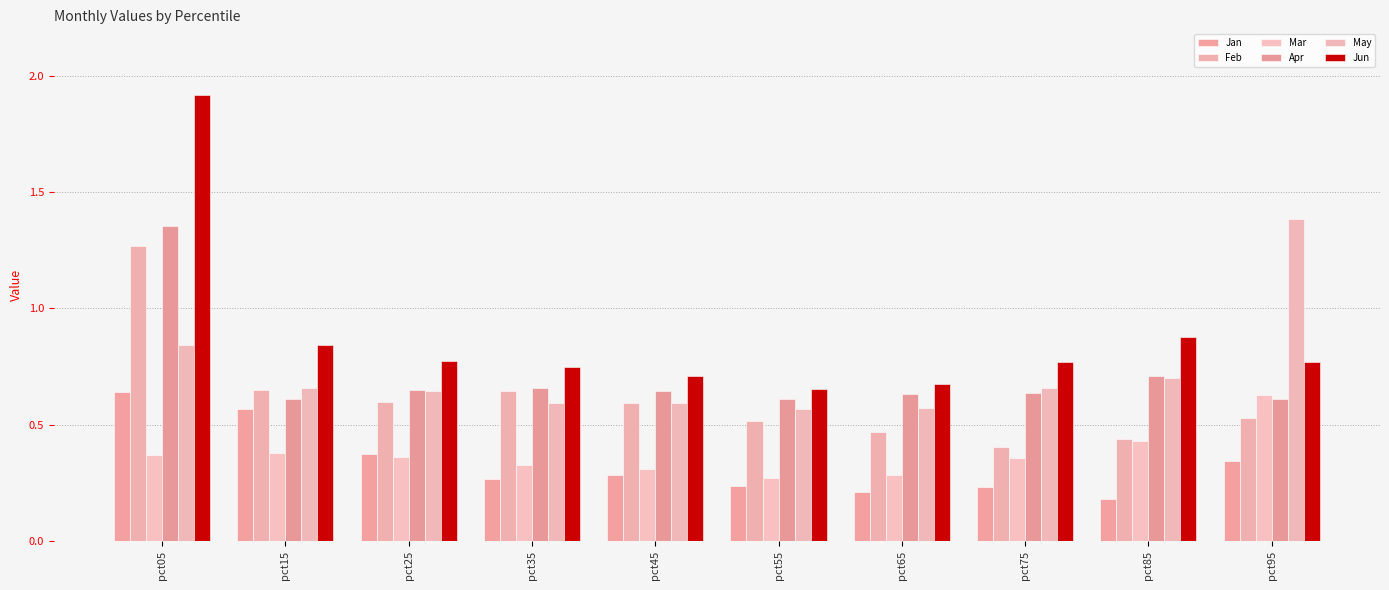

How many series are shown in this chart?

6